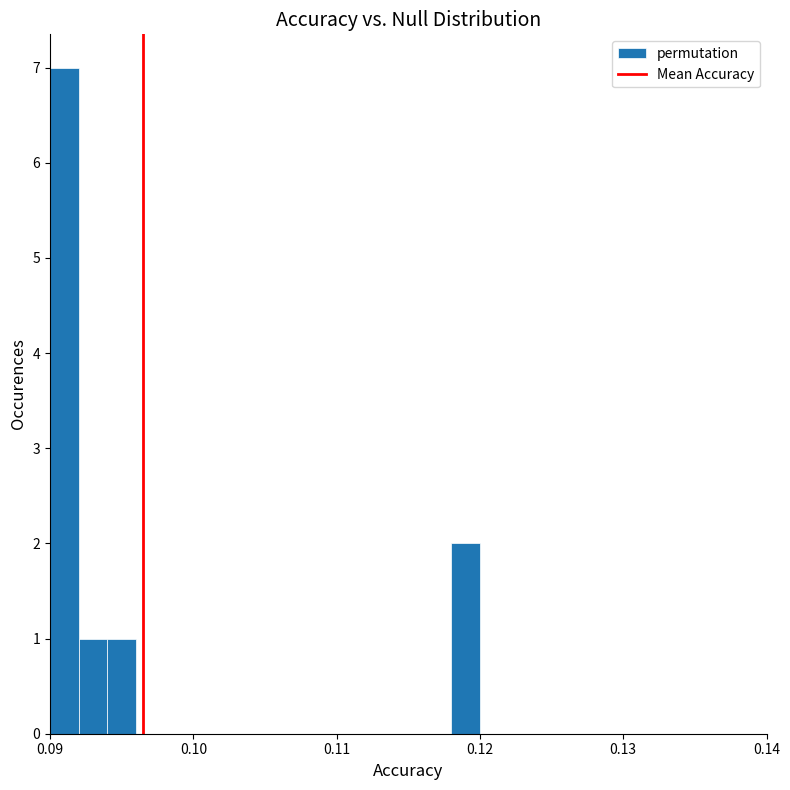

Read against the x-axis, roughly where is the centre of the tallest bar?

0.091